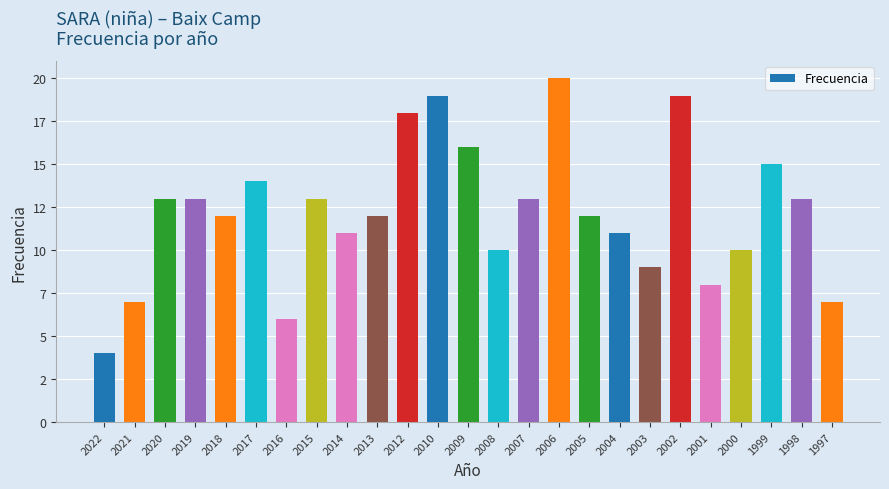

Are the bars horizontal?

No